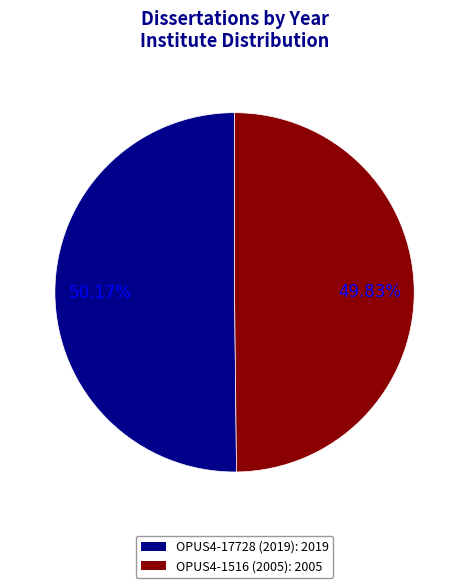

Does any single category account for the majority?

Yes